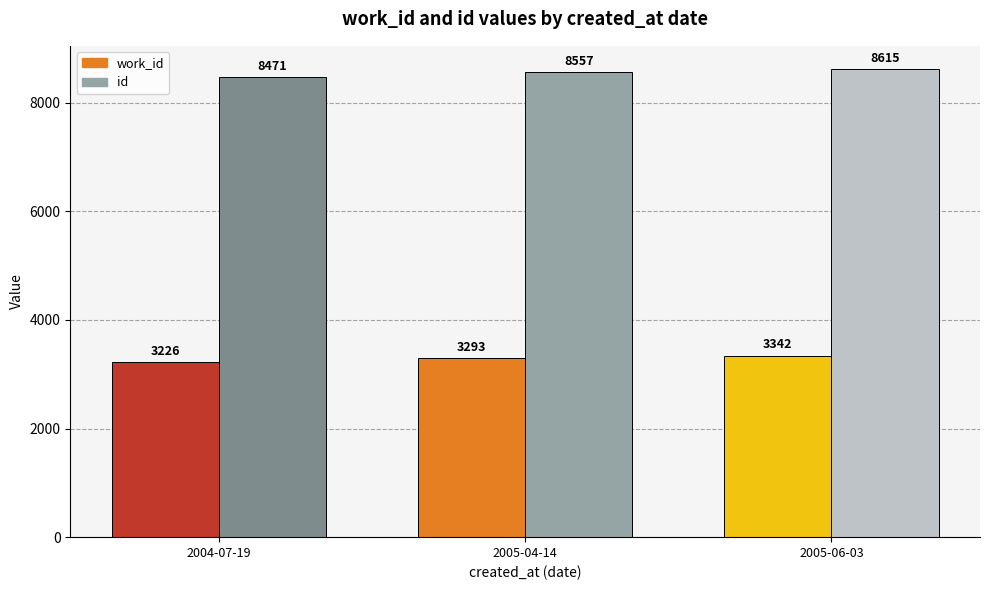

Reading left to right, extract all data points from this chart.

work_id: 3226	3293	3342
id: 8471	8557	8615